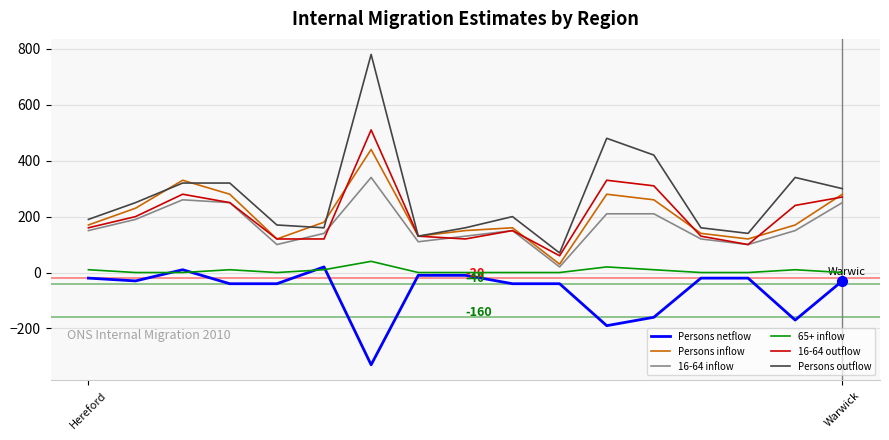

What are all the series names shown in the legend?

Persons netflow, Persons inflow, 16-64 inflow, 65+ inflow, 16-64 outflow, Persons outflow